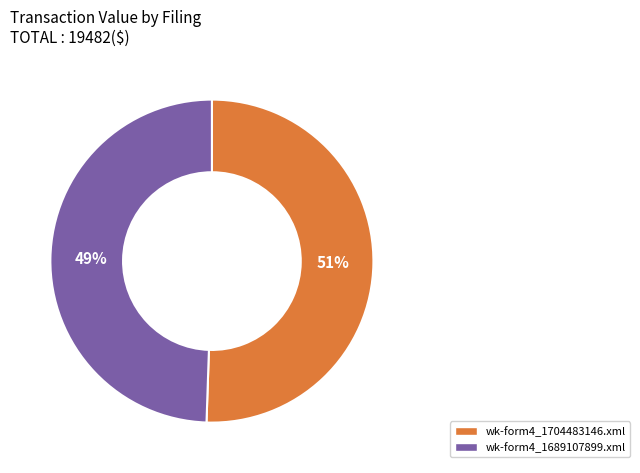

To the nearest percent, what is the average slice percentage?

50%